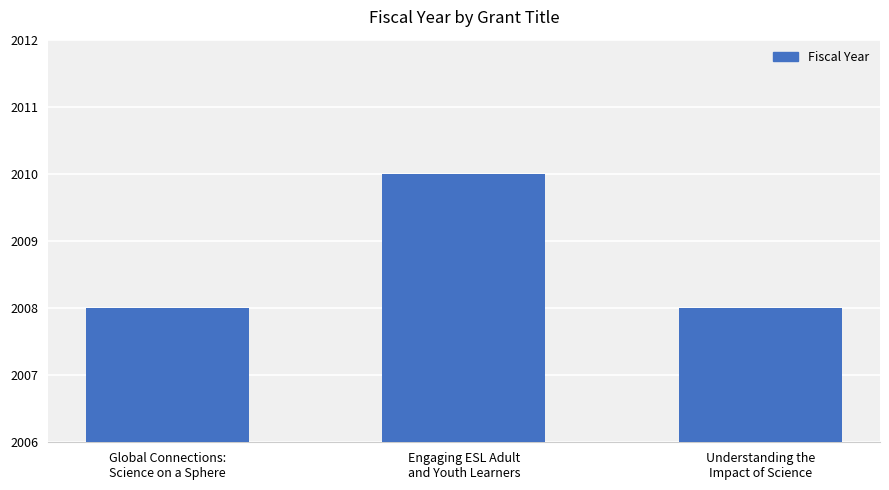

What is the label of the 2nd bar from the left?

Engaging ESL Adult
and Youth Learners